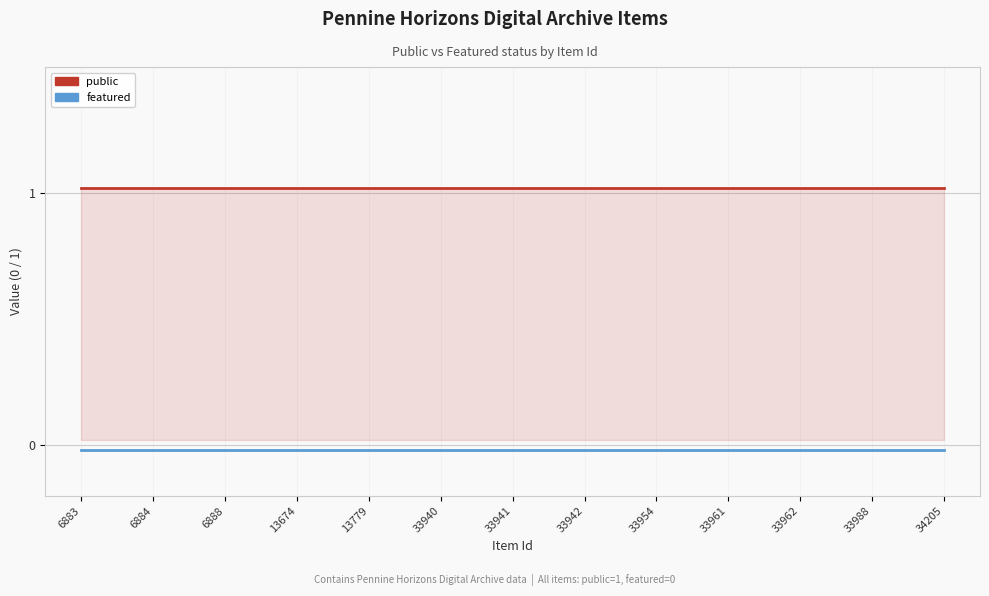

What are all the series names shown in the legend?

public, featured